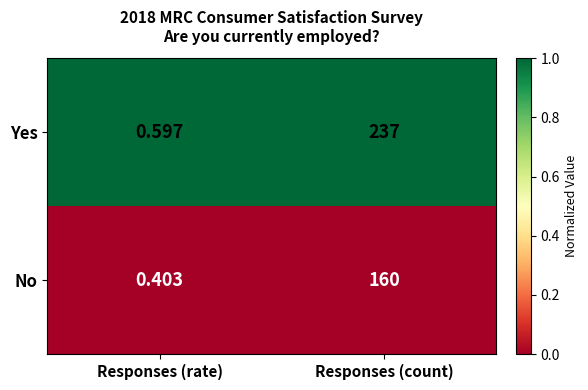

Between Responses (rate) and Responses (count), which series saw the biggest shift?

Yes